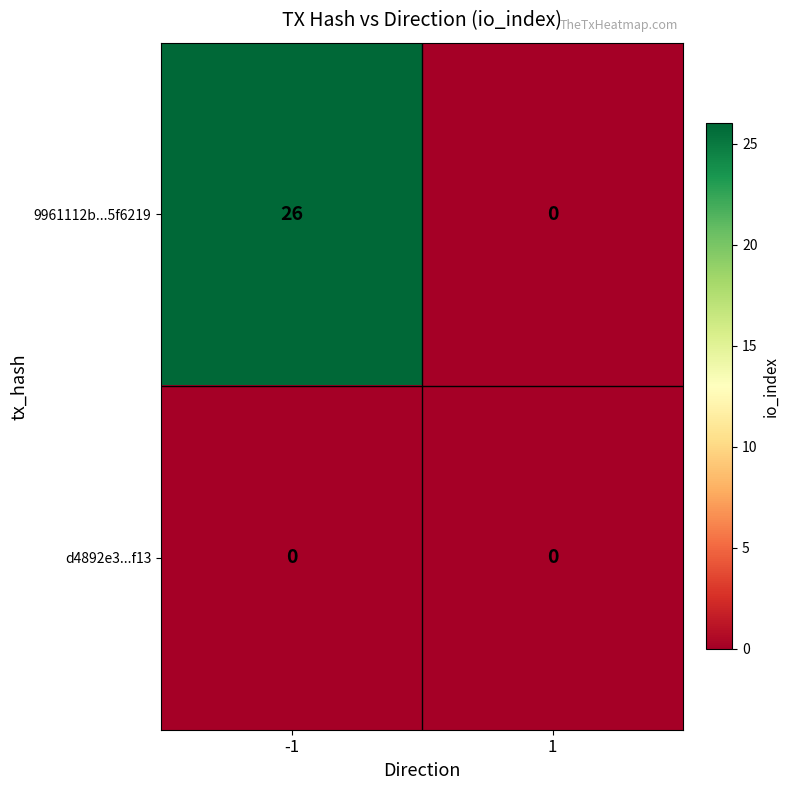

How many data points does each series have?

2